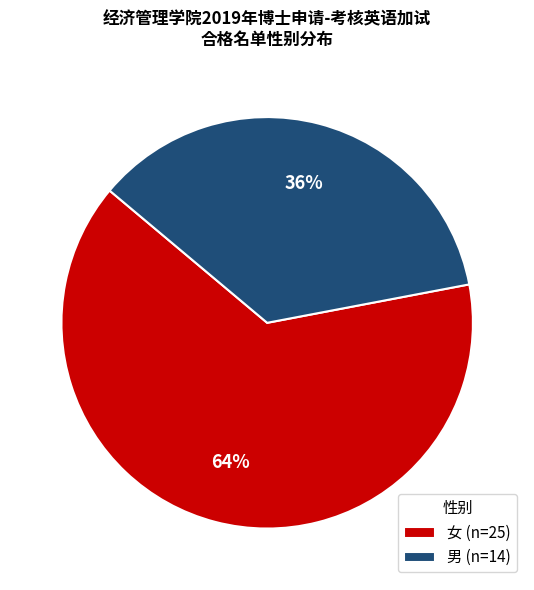

Rank the categories by value from lowest to highest.

男, 女